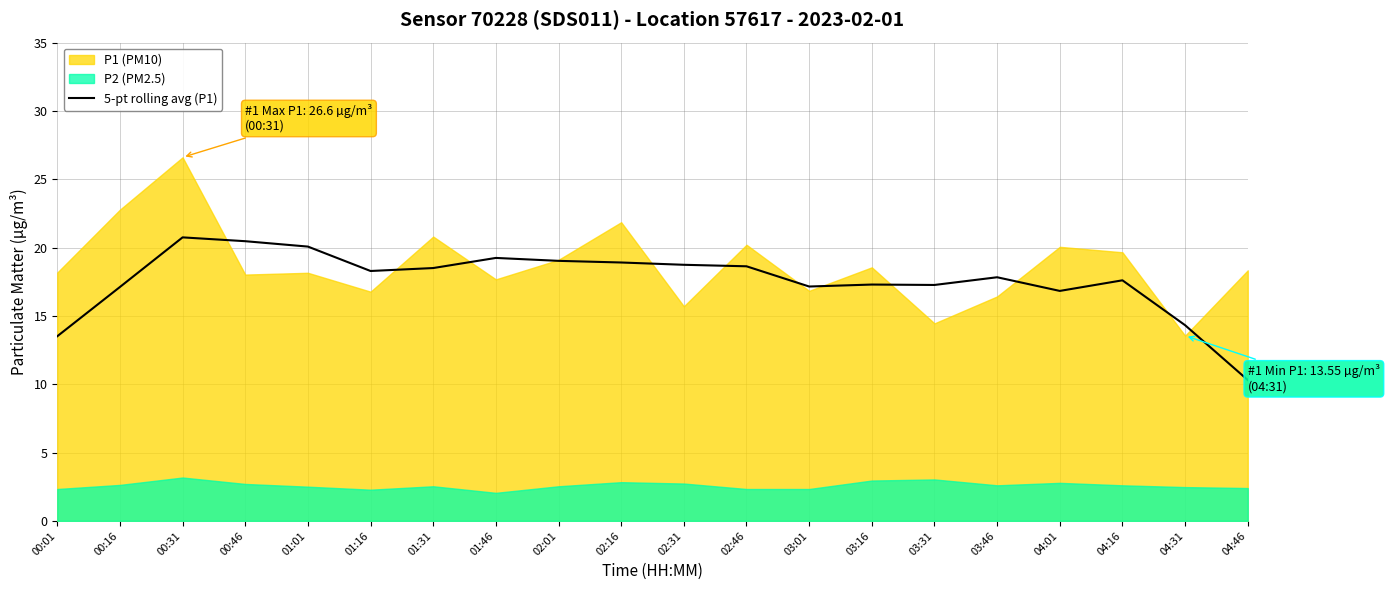

At which label is the value closest to 15?

04:31